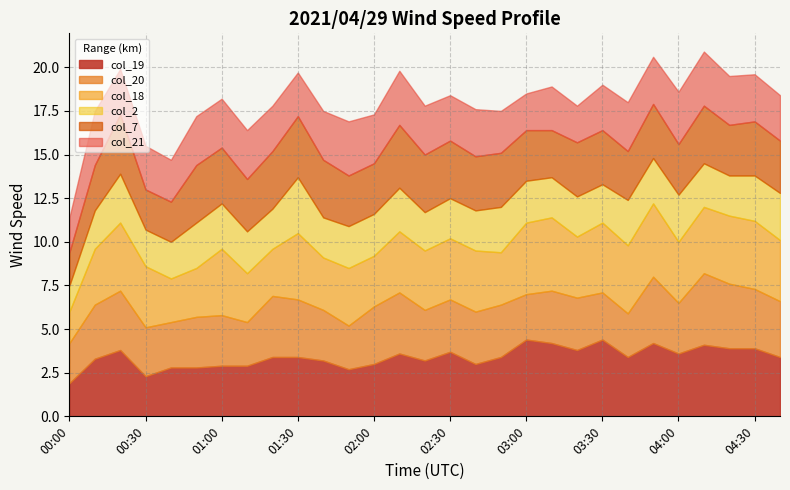

What is the label of the 12th point from the right?

02:50